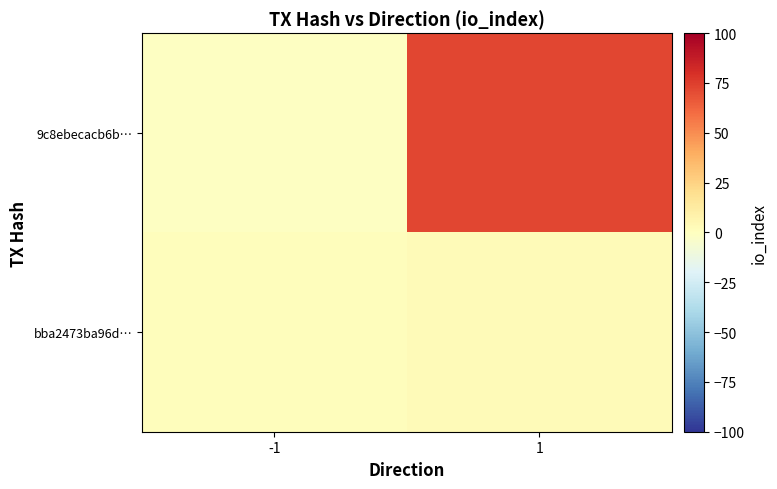

Reading left to right, transcribe all the data shown in this chart.

9c8ebecacb6b…: -1=-1	1=72
bba2473ba96d…: -1=1	1=3